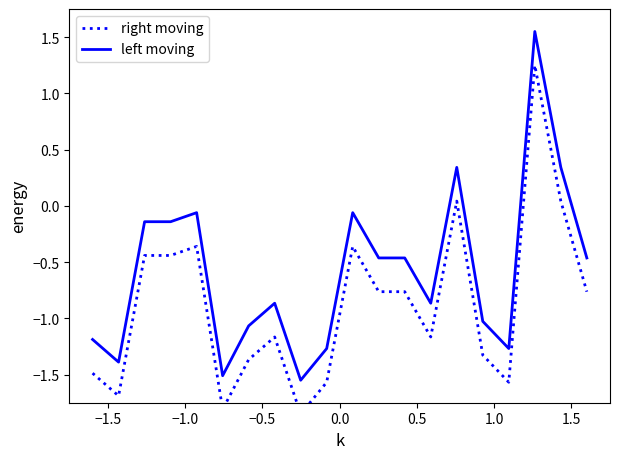

What is the sum of all right moving values?

-17.6